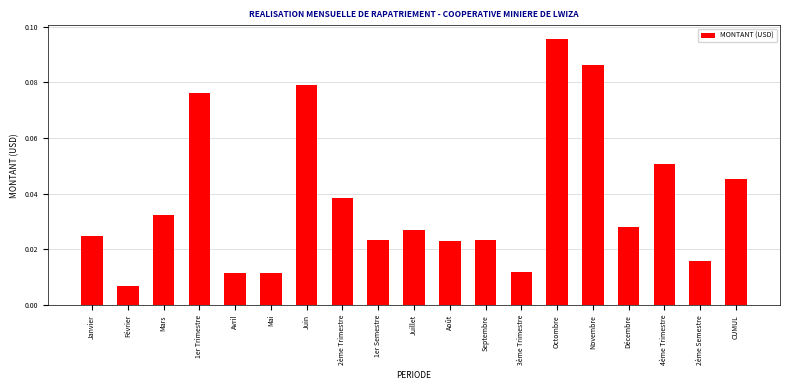

What is the sum of all values?

0.7